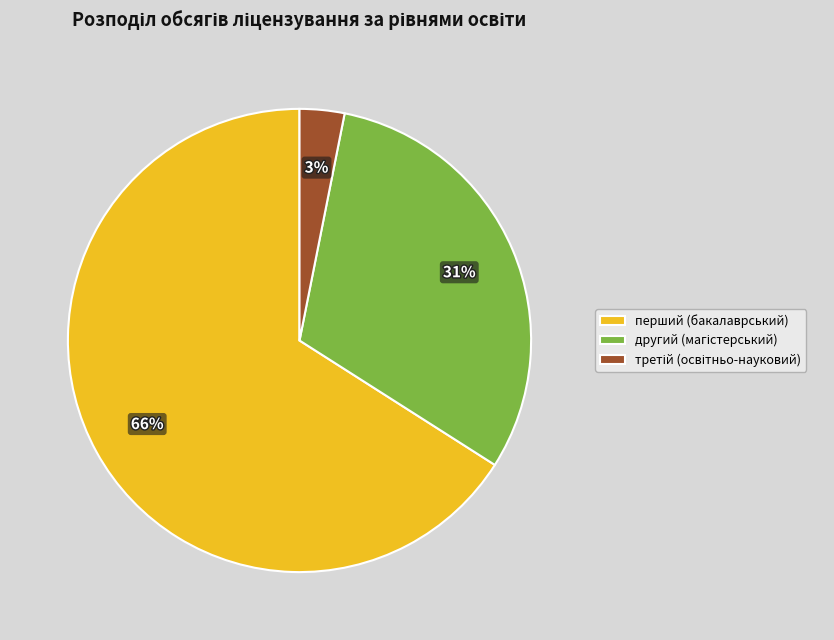

To the nearest percent, what is the difference between the largest and smallest slice percentages?

63%